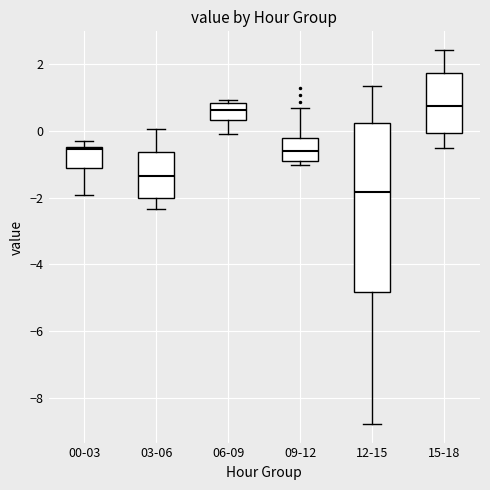

Where does the upper whisker of the box for 12-15 end on the y-axis? The values are not printed on the chart, so give them approximately, as read against the axis.

1.4